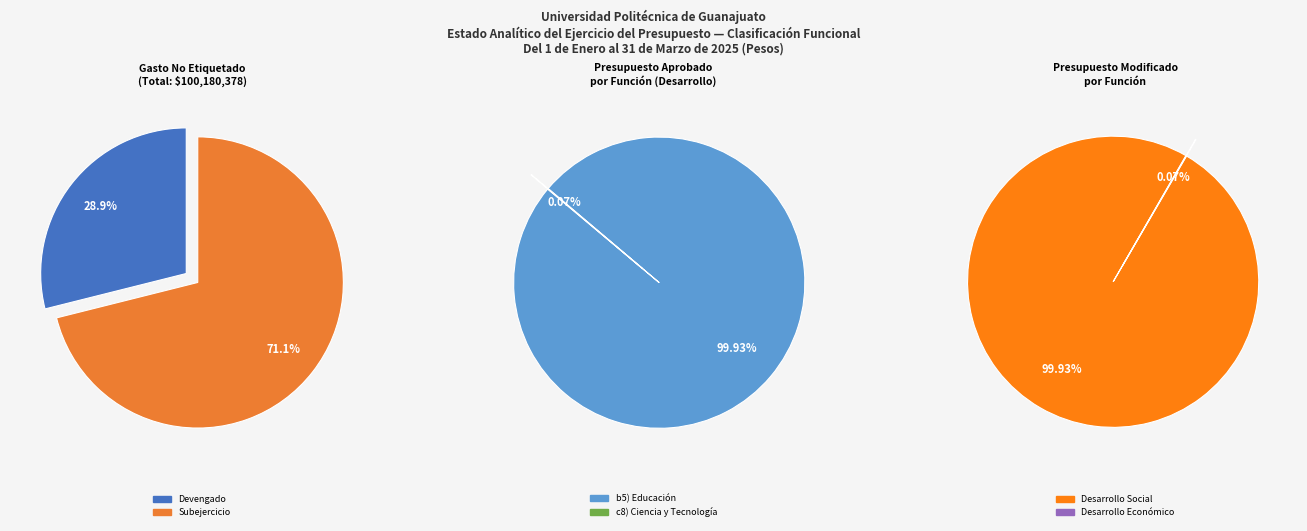

What percentage is NOT represented by Devengado (Gasto No Etiquetado)?

71.1%